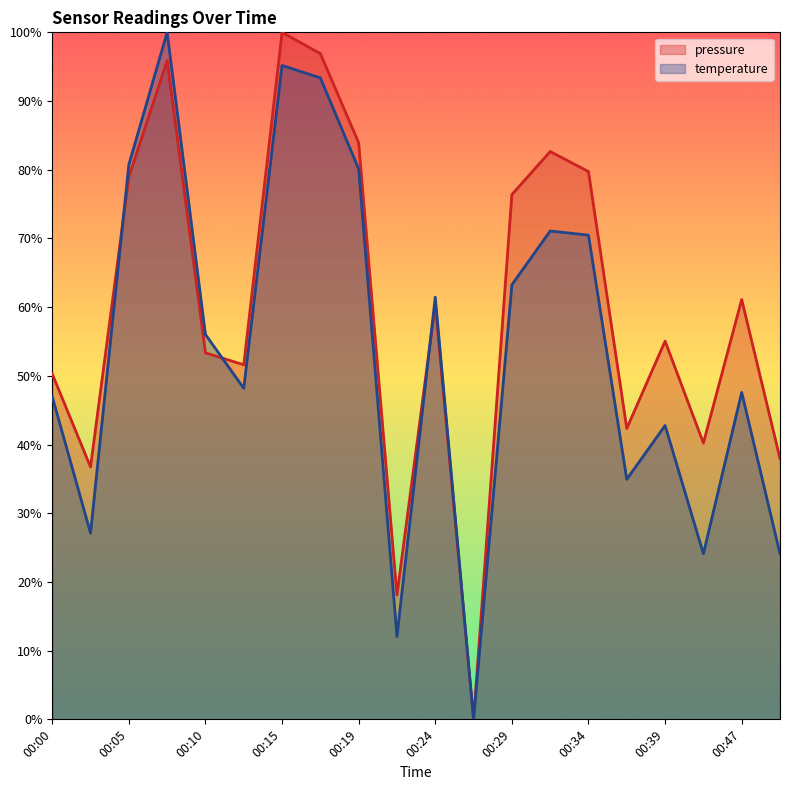

How many interior local peaks does the pressure series have?

6